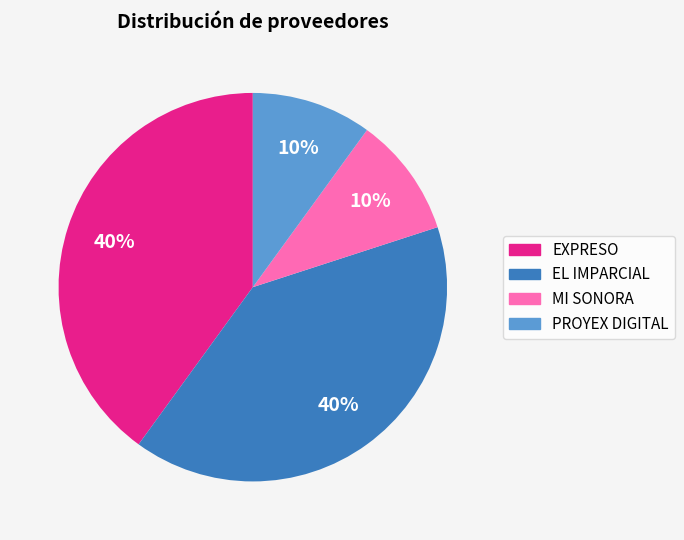

To the nearest percent, what is the difference between the largest and smallest slice percentages?

30%